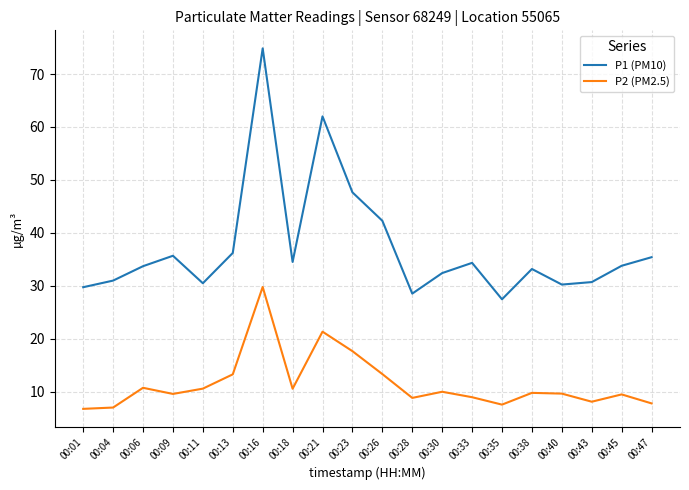

What is the total value across all series at 00:06?

44.4